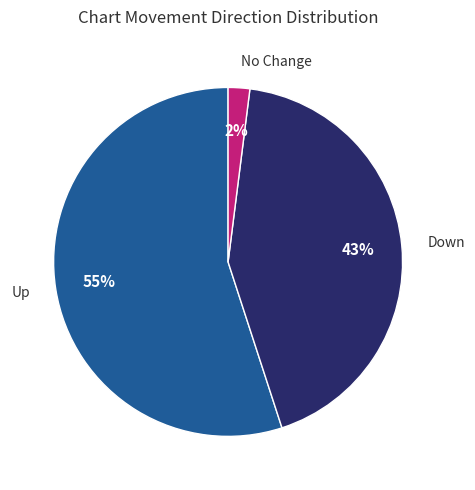

Is the sum of Down and Up greater than half?

Yes